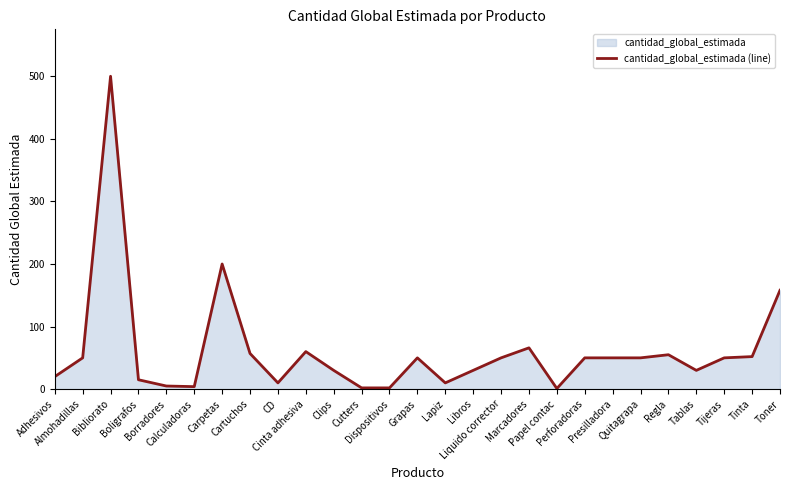

Is it true that the value at Perforadoras is 50?

True